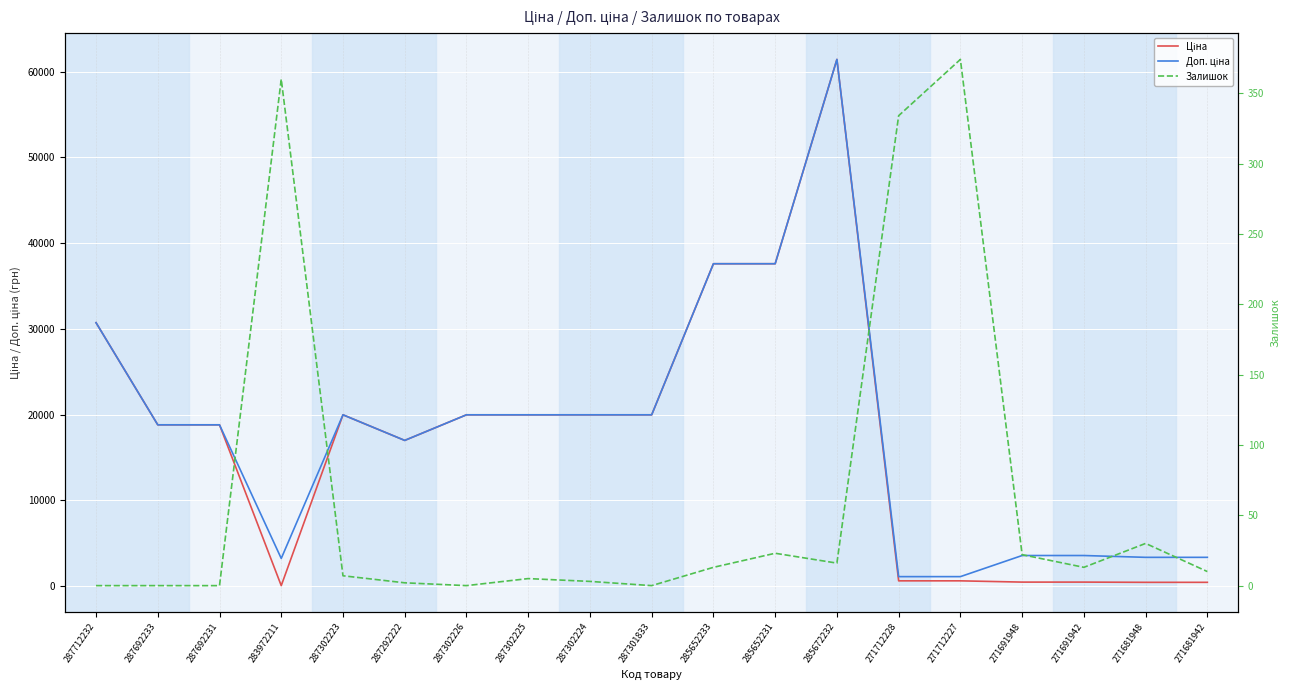

Reading left to right, transcribe all the data shown in this chart.

Ціна: 30717.1	18796.8	18796.8	32.0	19964.2	16976.3	19964.2	19964.2	19964.2	19964.2	37593.6	37593.6	61434.3	589.9	589.9	443.1	443.1	416.6	416.6
Доп. ціна: 30717.1	18796.8	18796.8	3205.0	19964.2	16976.3	19964.2	19964.2	19964.2	19964.2	37593.6	37593.6	61434.3	1081.7	1081.7	3545.0	3545.0	3332.5	3332.5
Залишок: 0.0	0.0	0.0	360.0	7.0	2.0	0.0	5.0	3.0	0.0	13.0	23.0	16.0	334.0	374.0	22.0	13.0	30.0	10.0